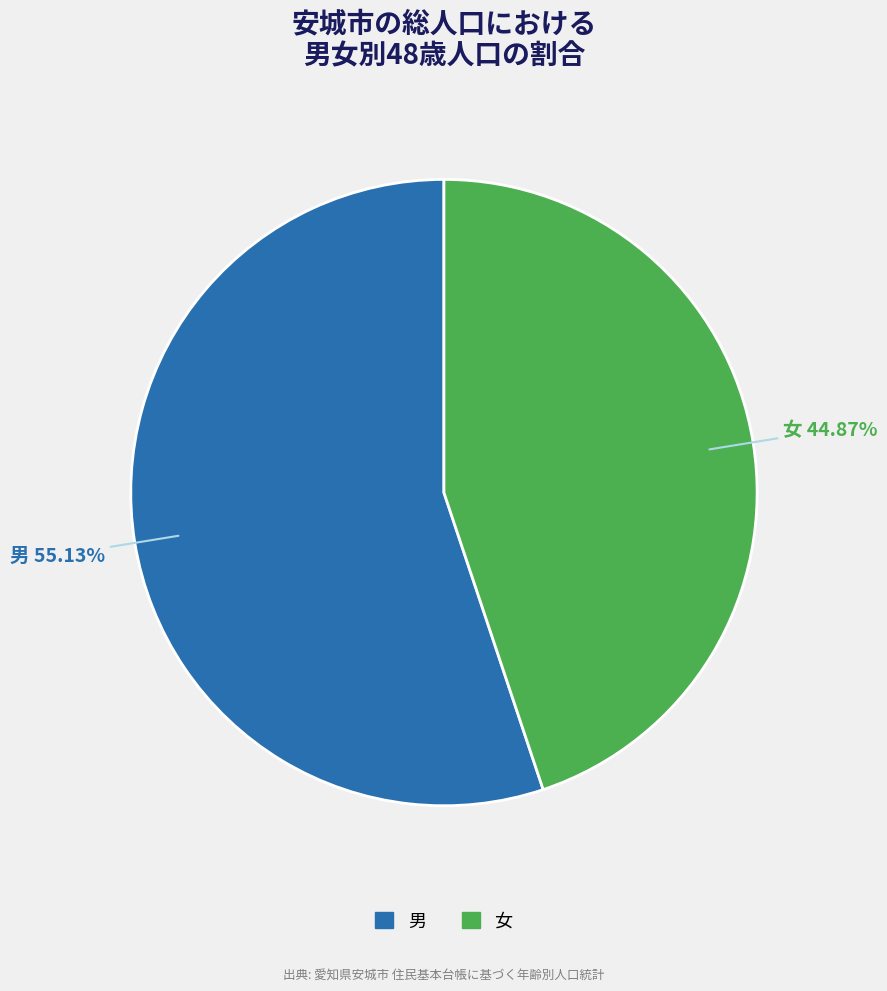

How many slices are in this pie chart?

2